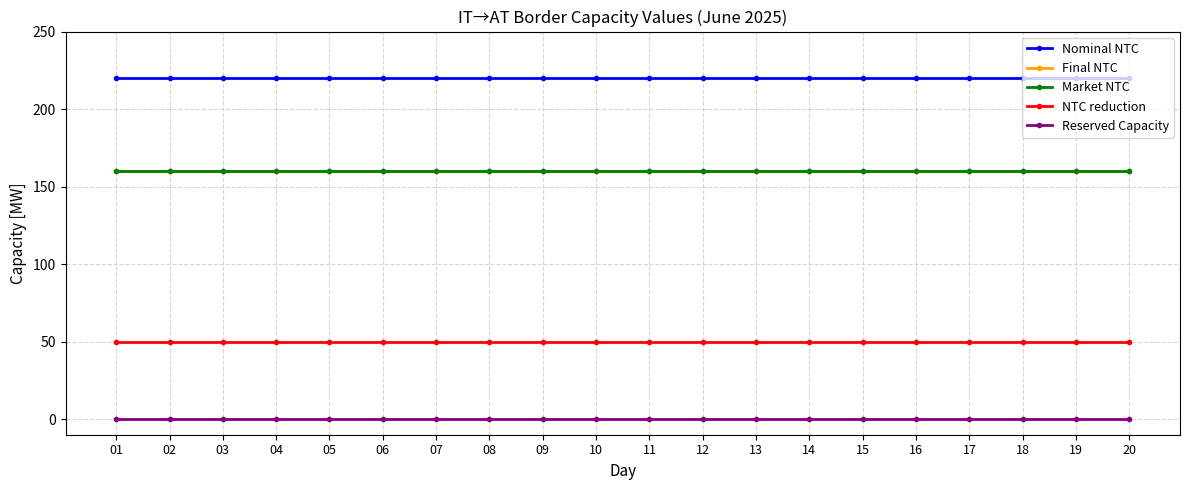

How many lines are shown in the chart?

5